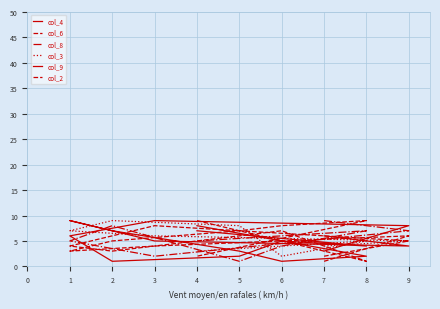

What is the sum of all col_6 values?

45